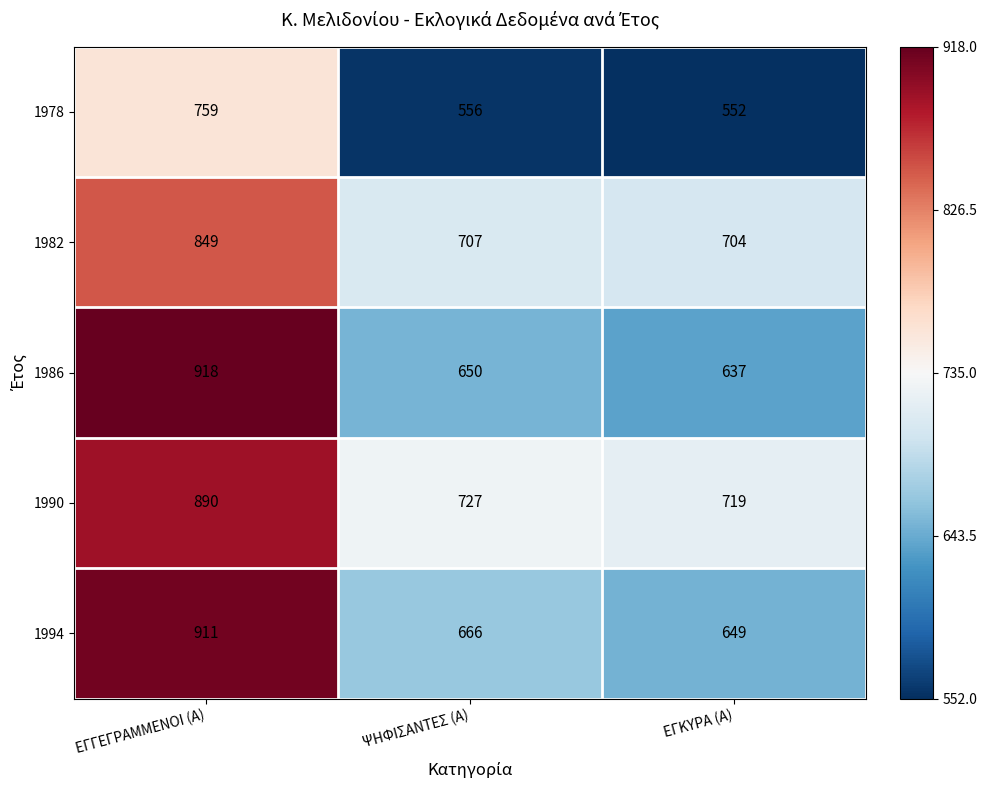

Count the number of categories in the chart.

3